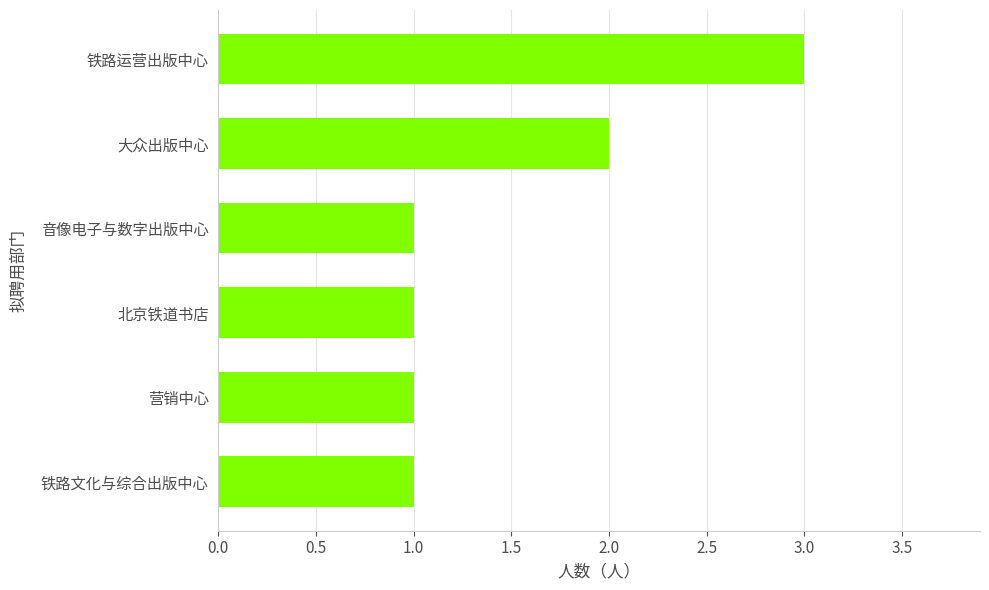

How many values are between 1 and 2?

5